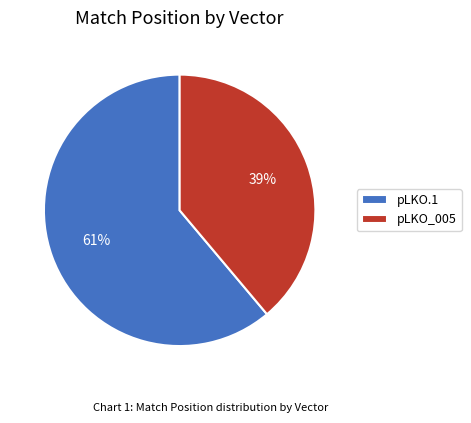

What percentage is the pLKO.1 slice, to the nearest percent?

61%